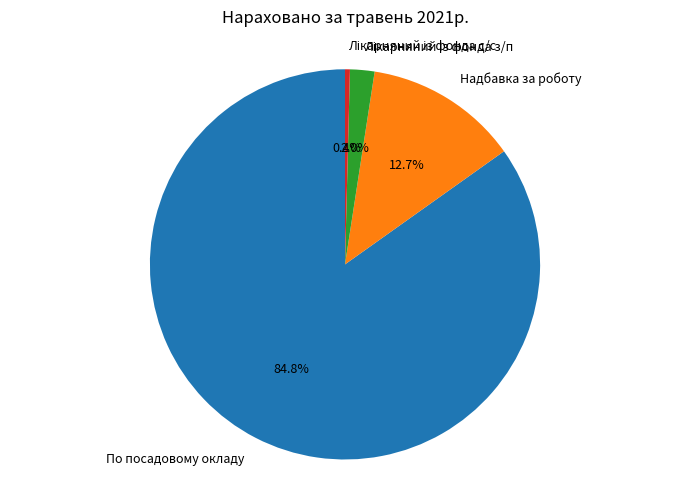

To the nearest percent, what is the average slice percentage?

25%